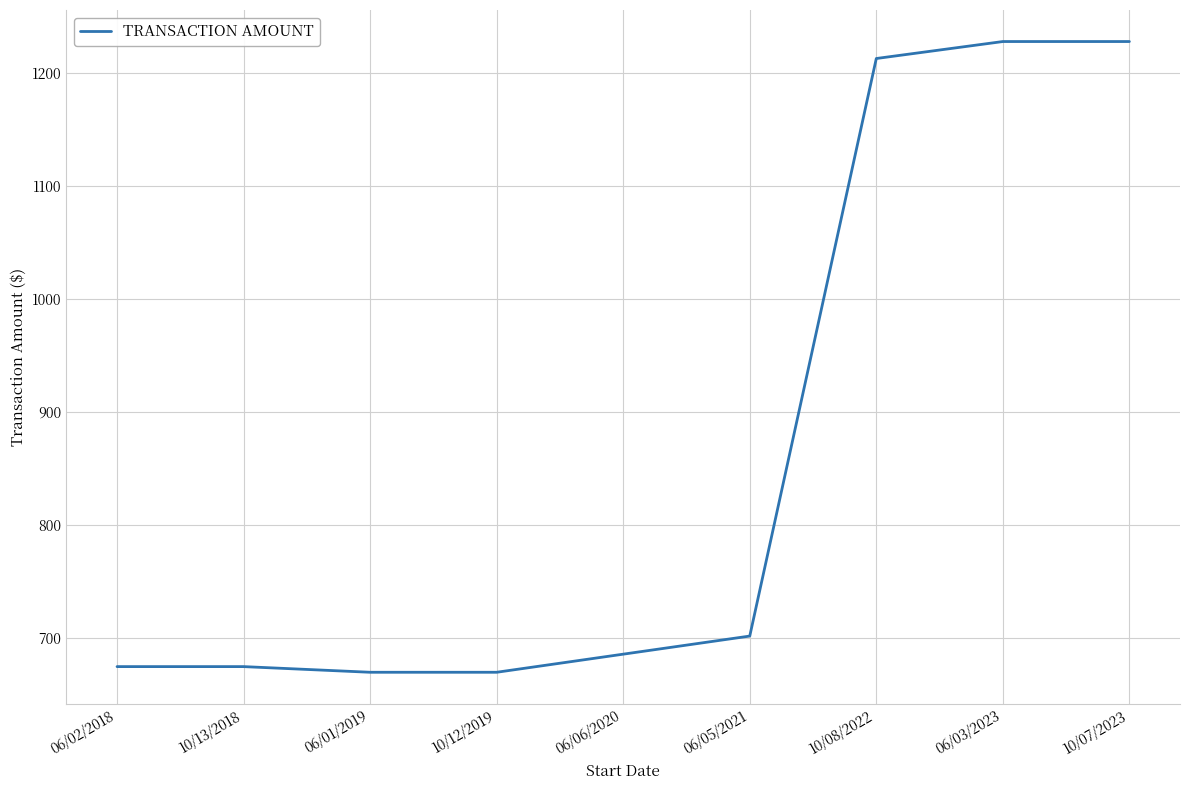

What is the minimum value shown in the chart?

670.0